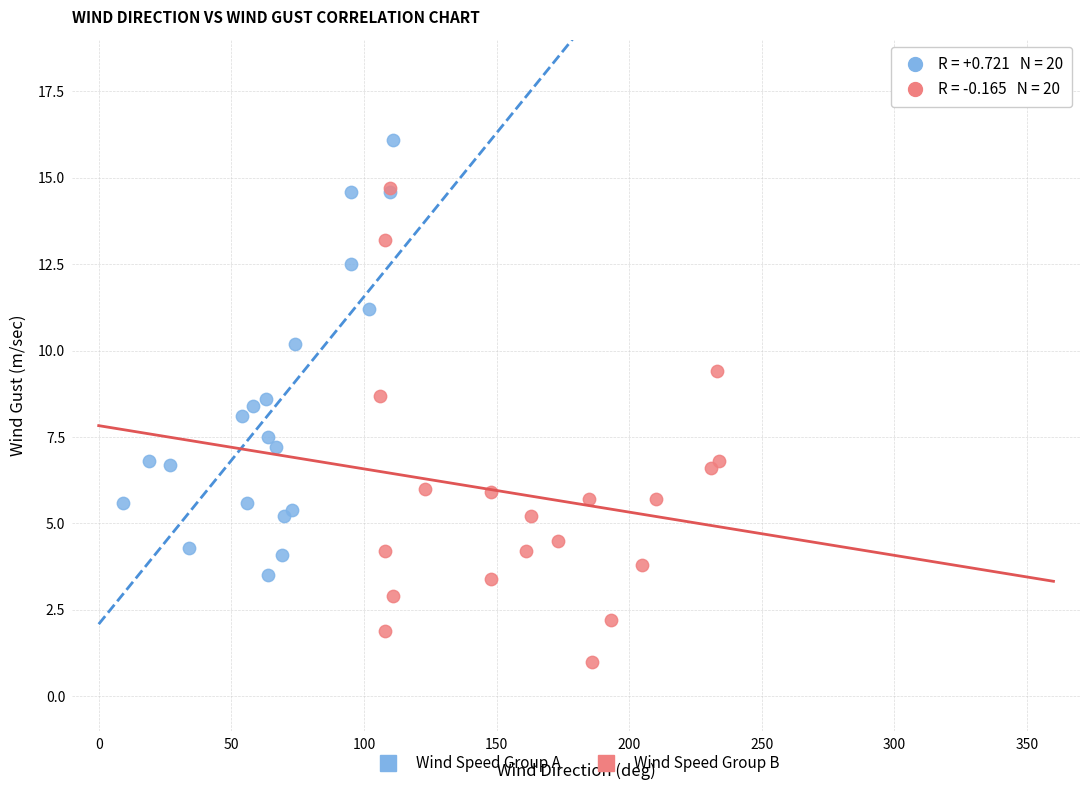

Which series contains the highest Y value?

Wind Speed Group A